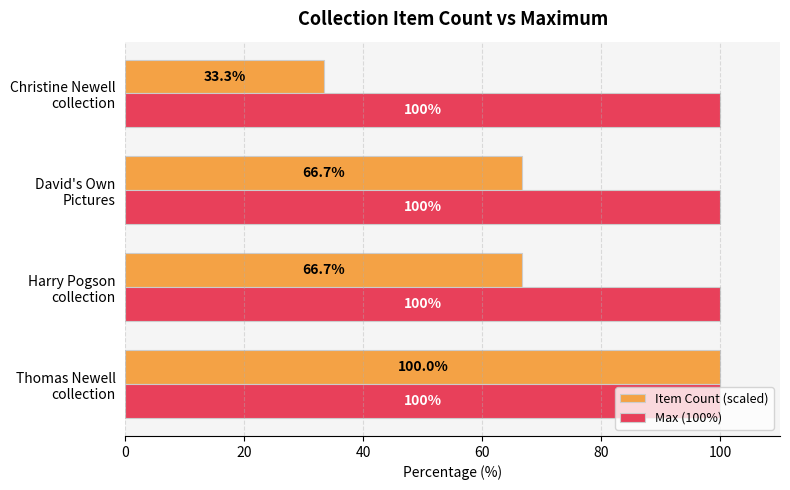

How many categories are shown in the chart?

4